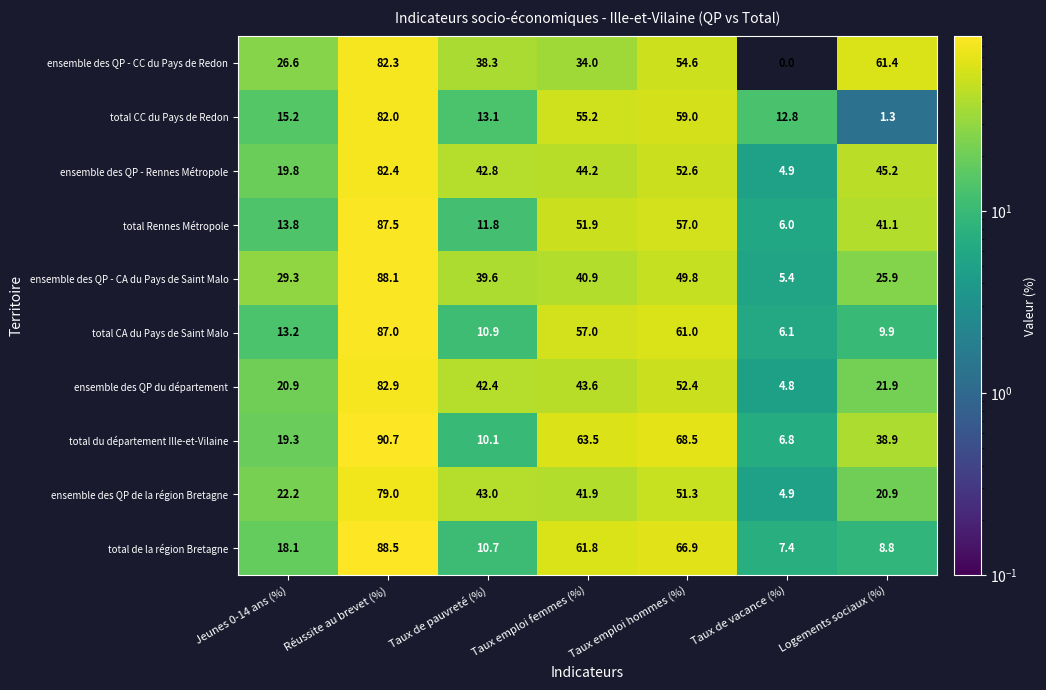

What is the total value across all series at Taux de vacance (%)?

59.1